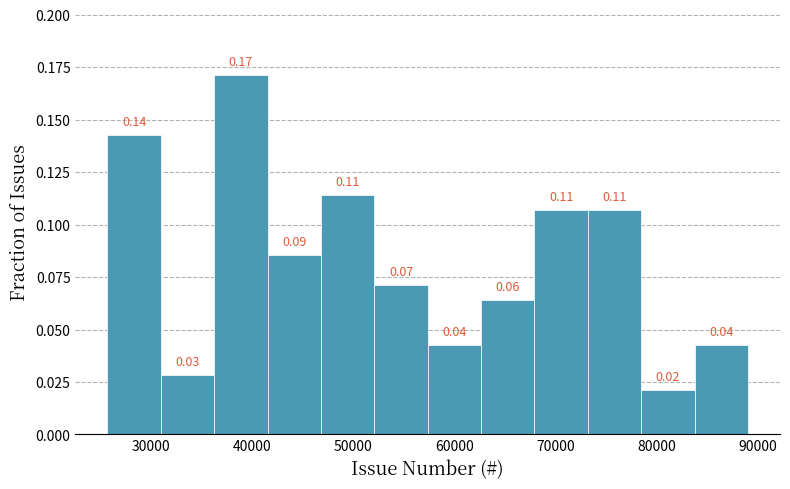

Over which range of the x-axis is the bar tallest?

36000 to 42000